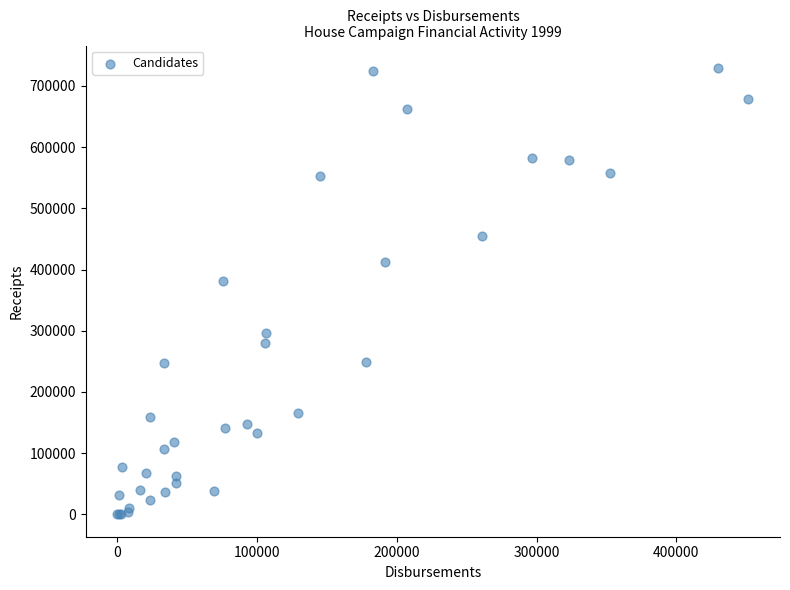

What Y value in the scatter plot is closest to 364720?

381281